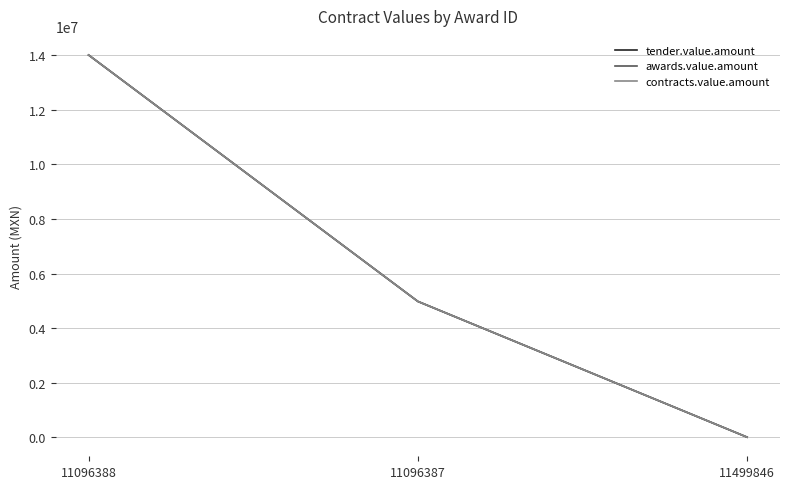

Reading left to right, extract all data points from this chart.

tender.value.amount: 11096388=14000000.0	11096387=4978834.4	11499846=8047.9
awards.value.amount: 11096388=14000000.0	11096387=4978834.4	11499846=8047.9
contracts.value.amount: 11096388=14000000.0	11096387=4978834.4	11499846=8047.9